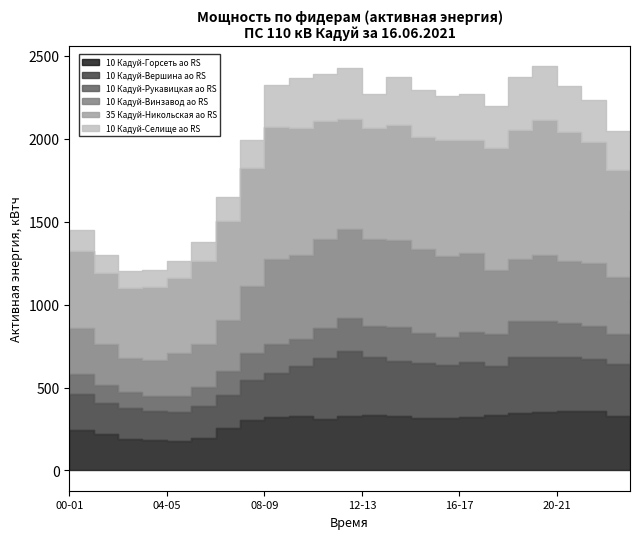

Between 06-07 and 16-17, which is larger?

16-17